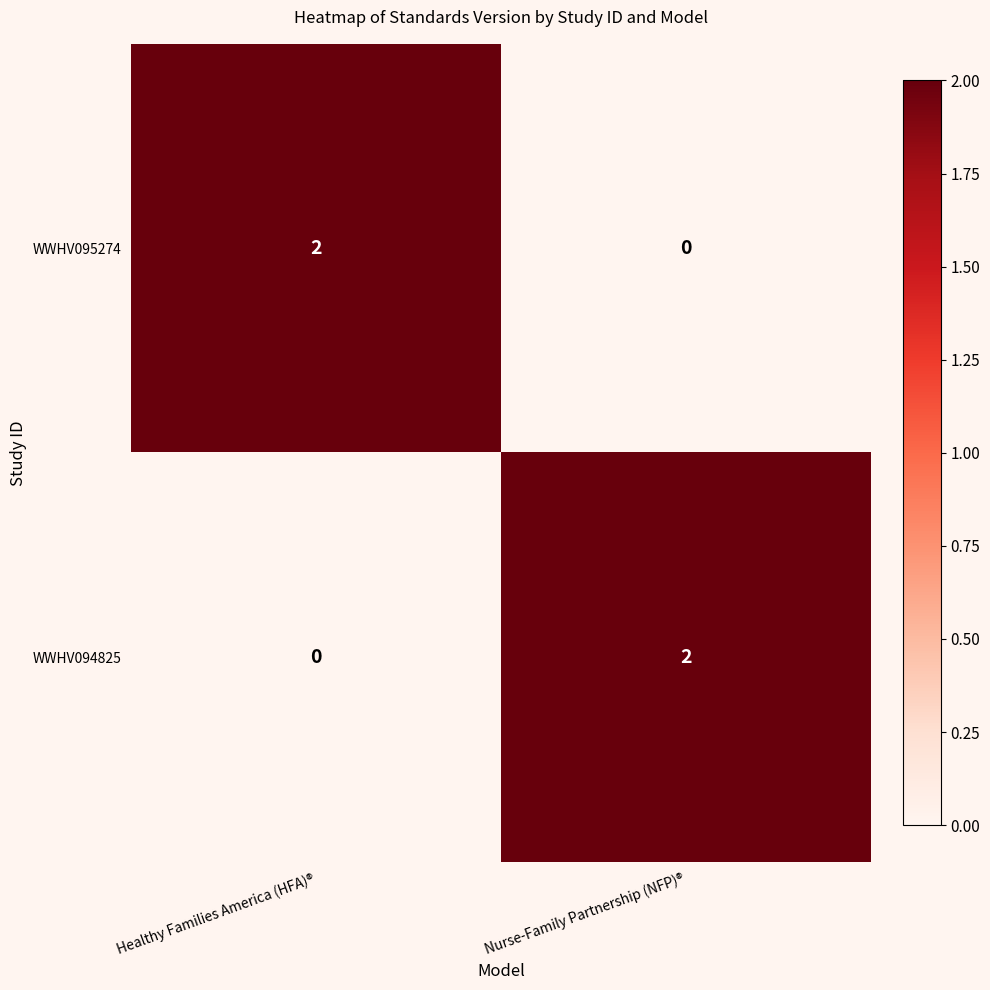

Rank the categories by WWHV094825 value from highest to lowest.

Nurse-Family Partnership (NFP)®, Healthy Families America (HFA)®